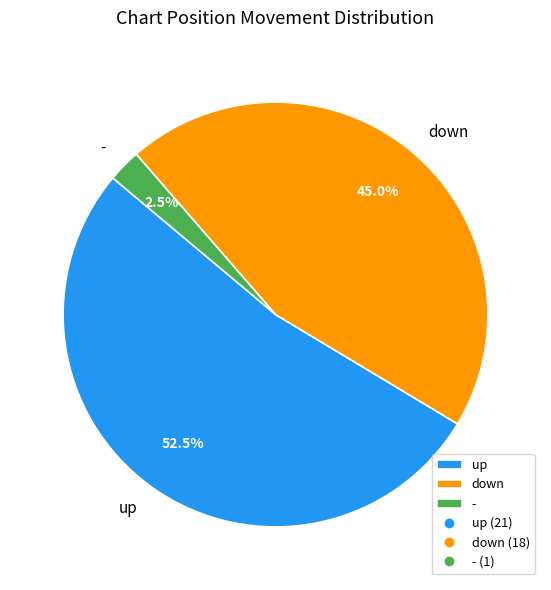

Which category has the biggest portion of the pie?

up